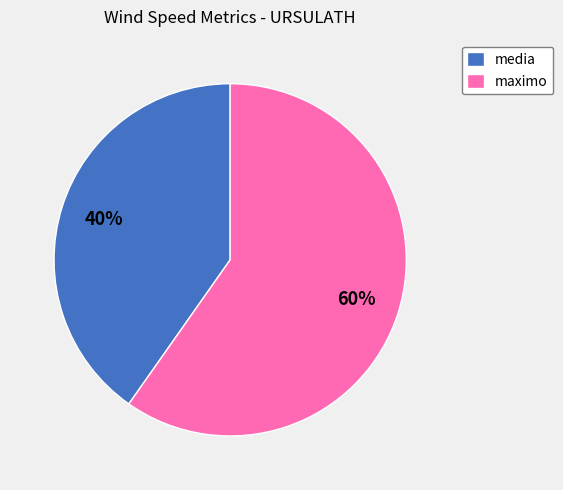

Combined, do maximo and media account for over 50%?

Yes